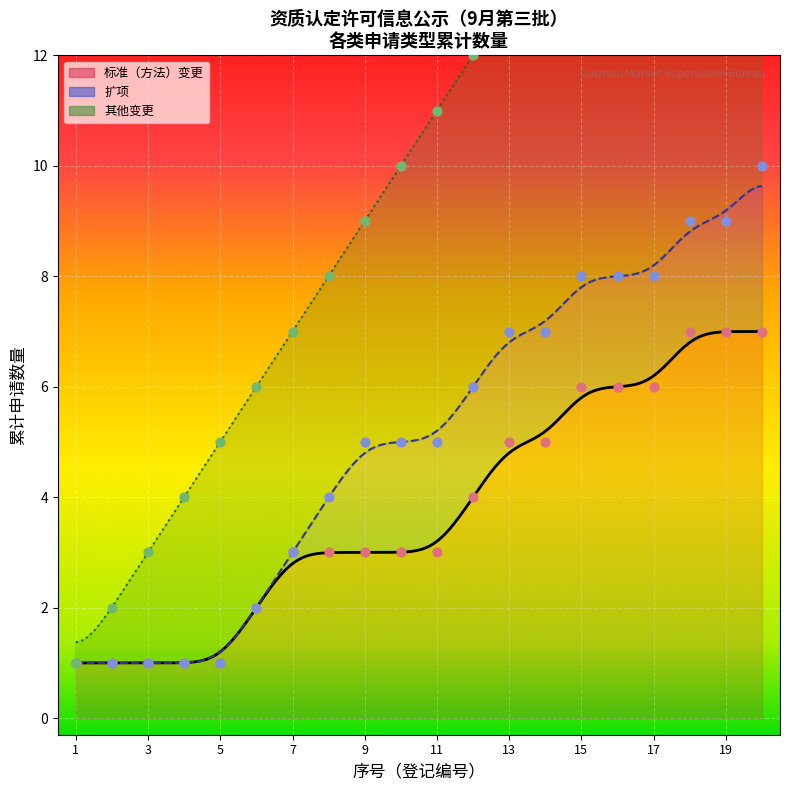

Between 8 and 5, which is larger?

8